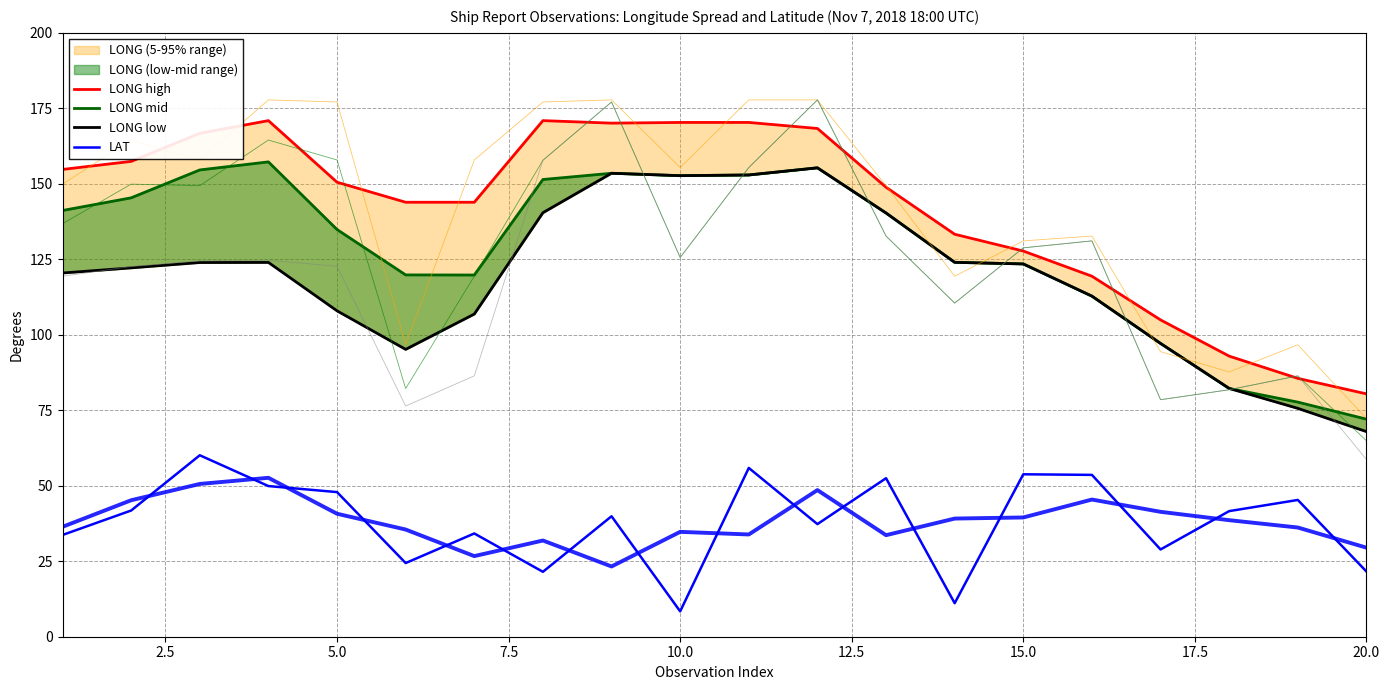

How many data points in LONG low are less than 123?

10